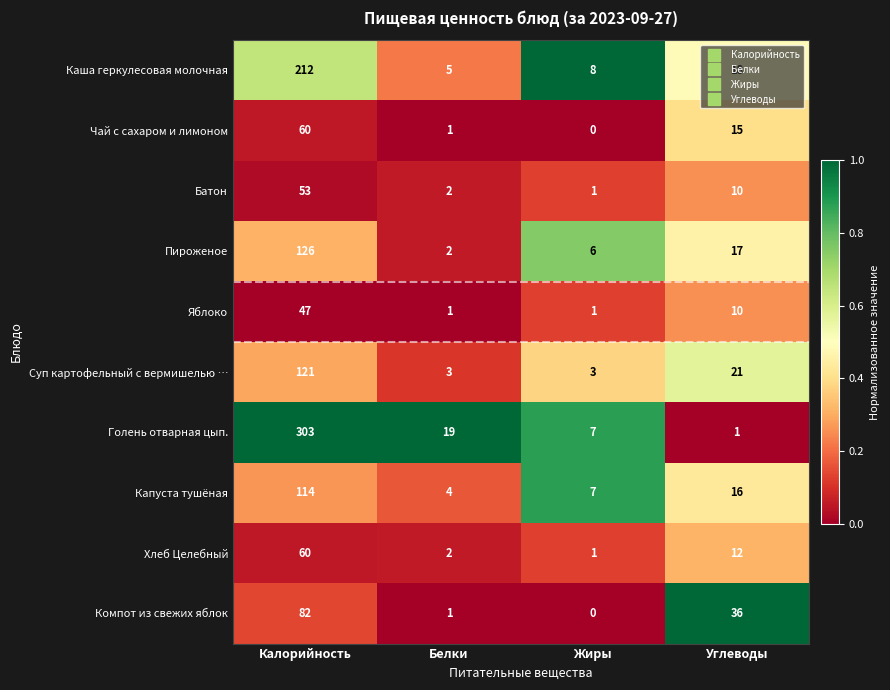

What is the spread (max minus min) of values at Калорийность?

256